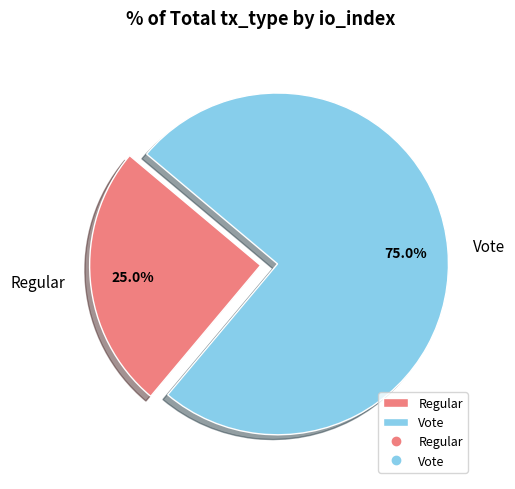

The Vote slice represents 81% of the pie. True or false?

False